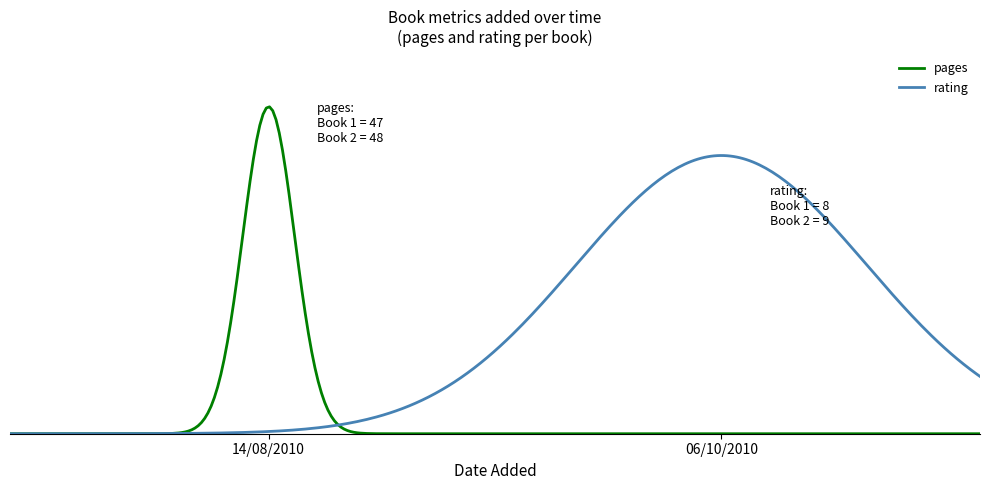

What is the label of the 2nd point from the left?

06/10/2010